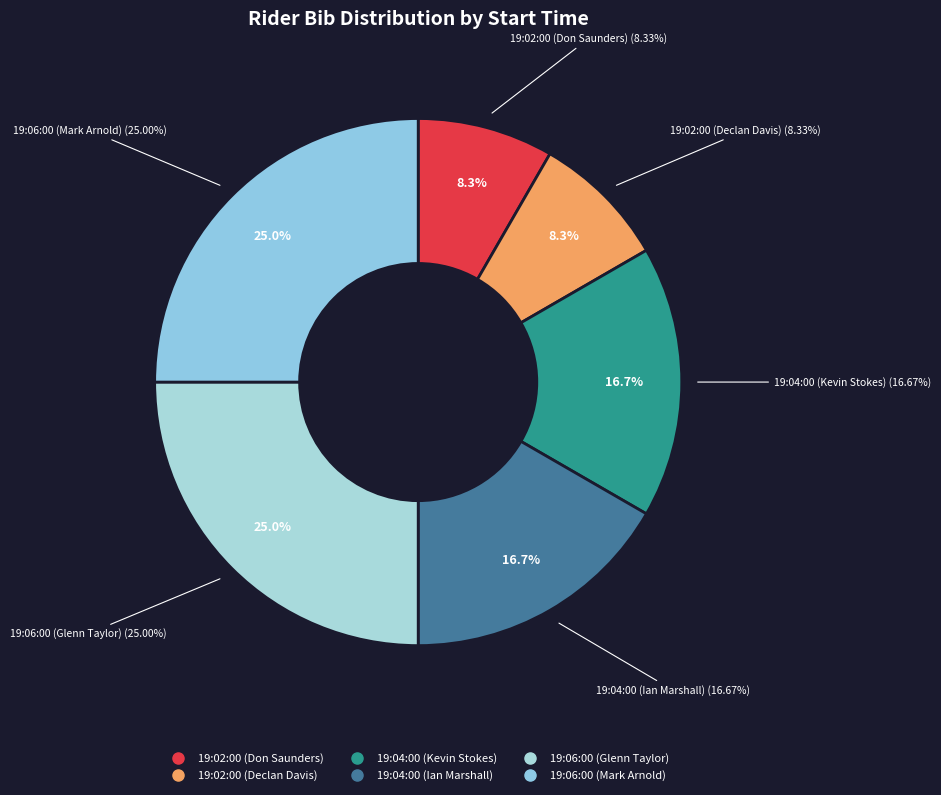

Which slice is the largest?

19:06:00 (Glenn Taylor)